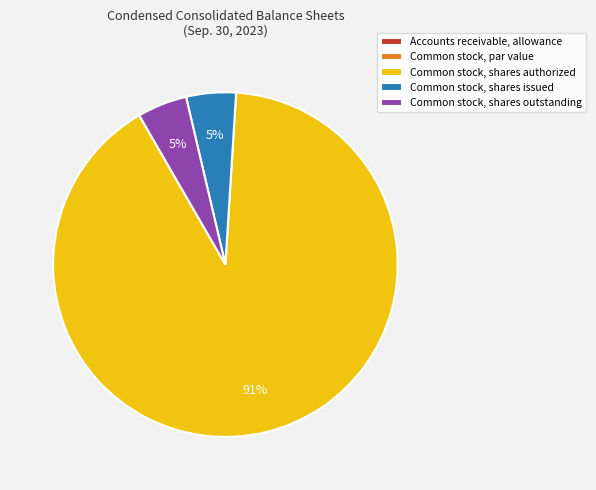

To the nearest percent, what is the average slice percentage?

20%